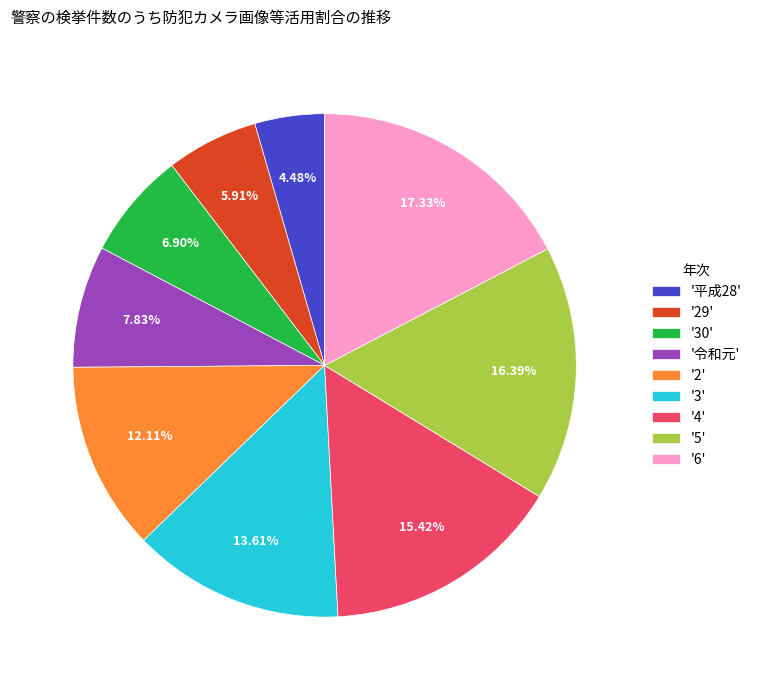

Is '平成28' the majority of the pie?

No